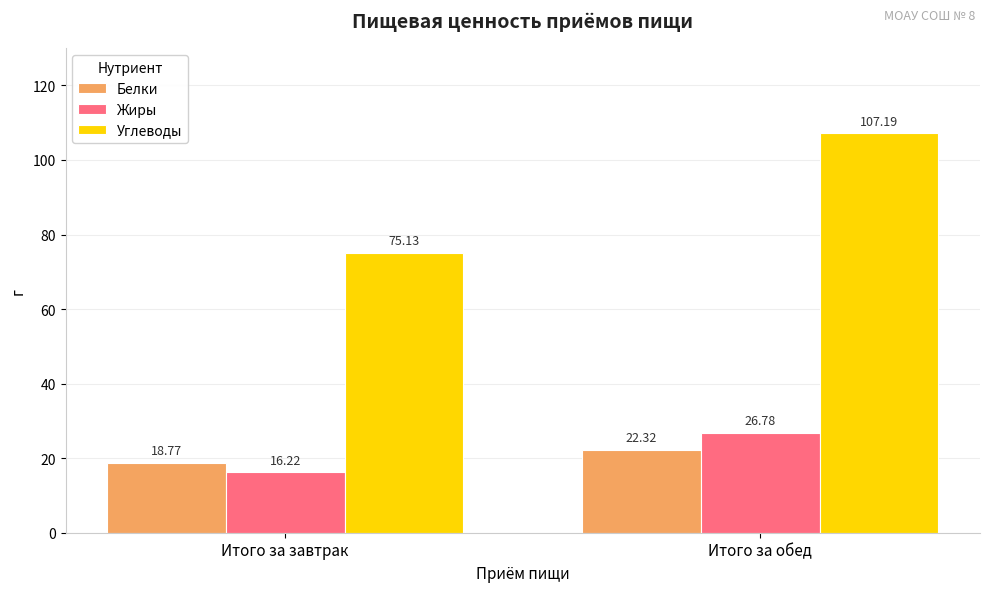

Reading right to left, extract all data points from this chart.

Белки: 22.3	18.8
Жиры: 26.8	16.2
Углеводы: 107.2	75.1